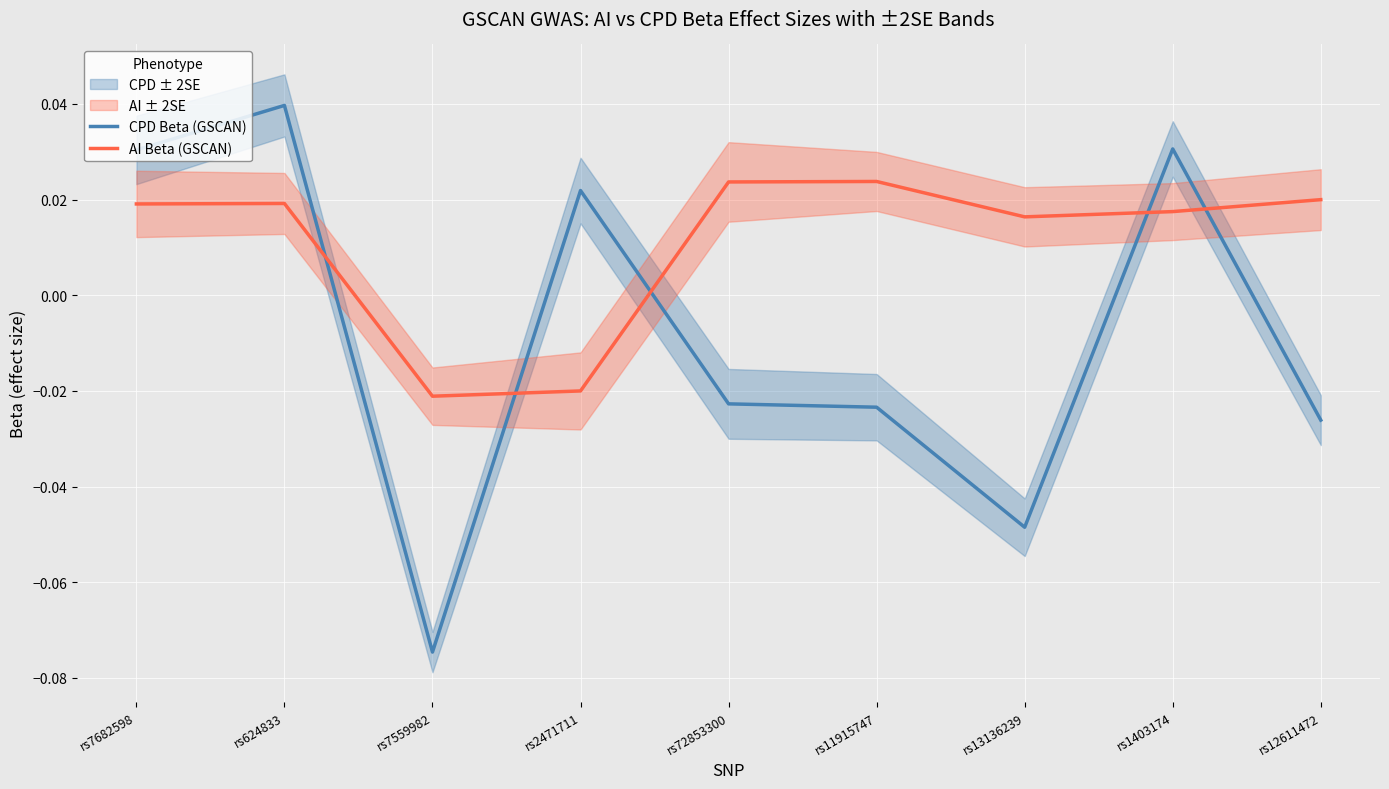

What is the label of the 4th point from the right?

rs11915747